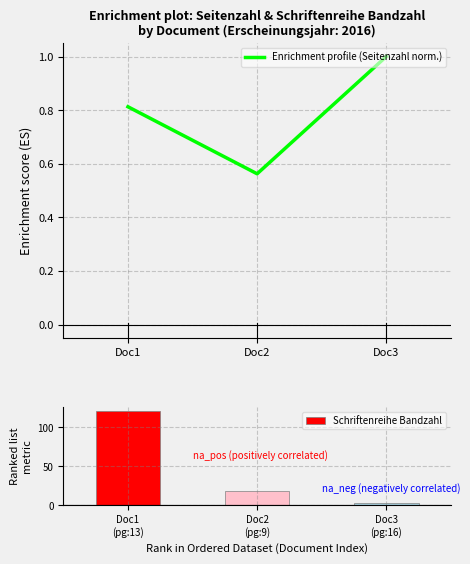

What is the sum of the Enrichment profile (Seitenzahl norm.) values at Doc2 and Doc3?

1.6